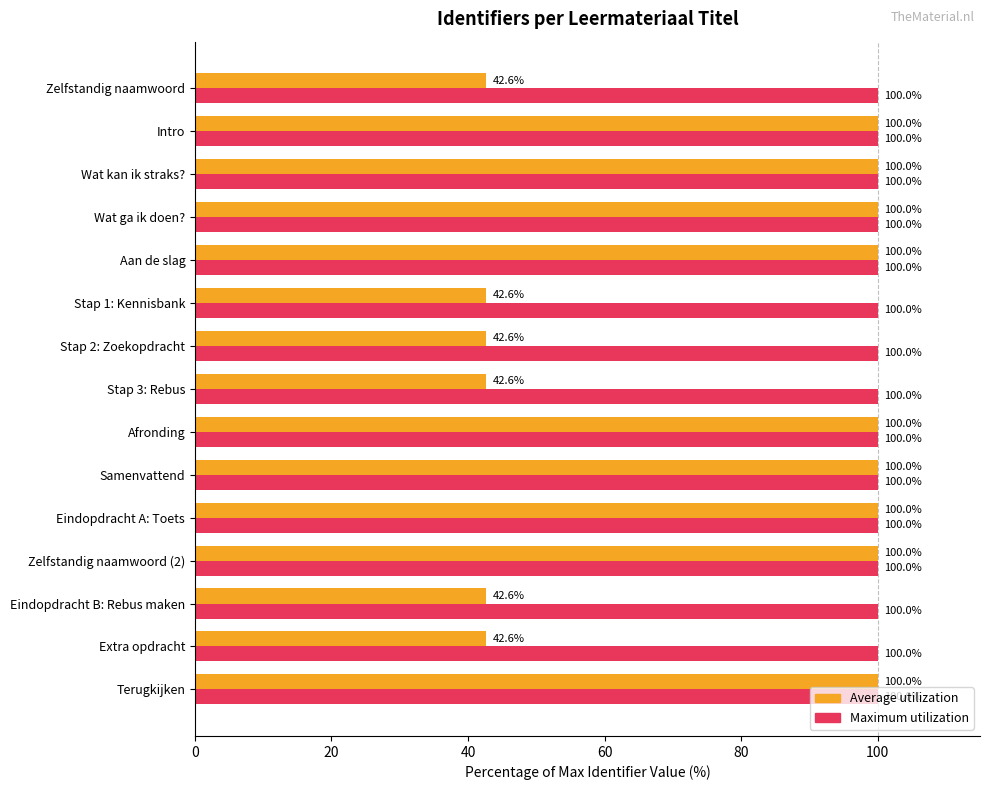

What is the maximum value shown in the chart?

100.0